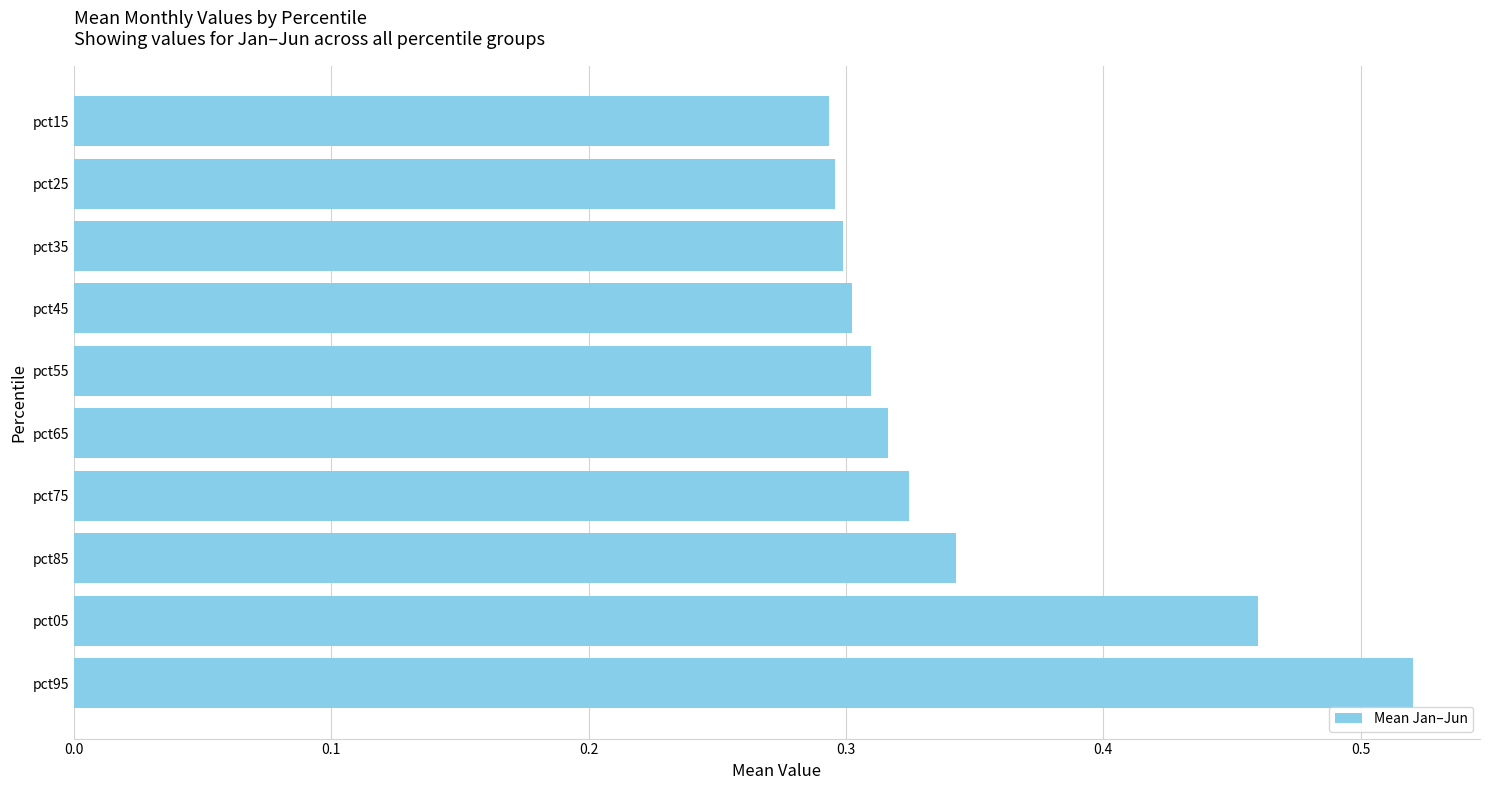

Between pct85 and pct25, which is larger?

pct85